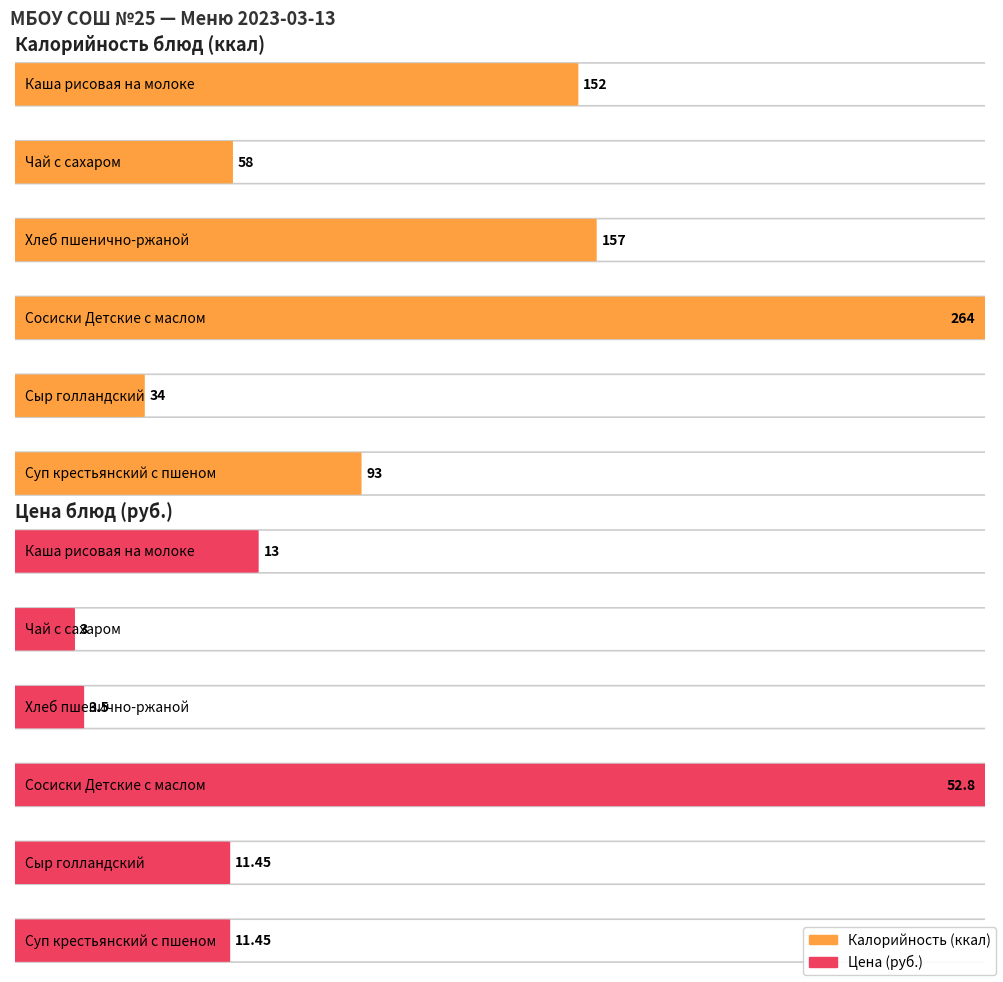

What is the spread (max minus min) of values at Каша рисовая на молоке?

139.0